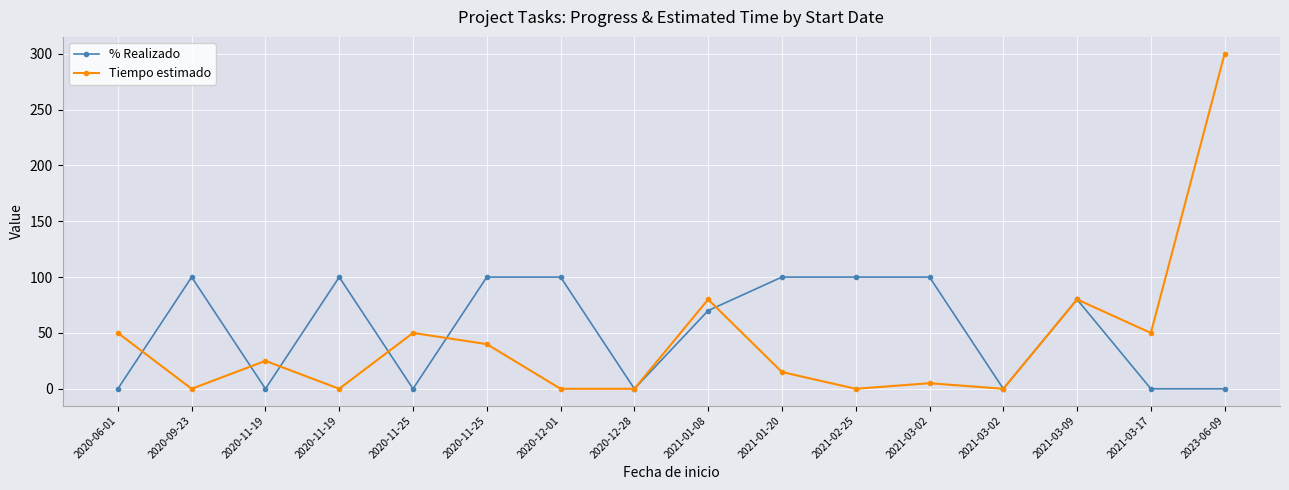

What is the total value across all series at 2021-02-25?

100